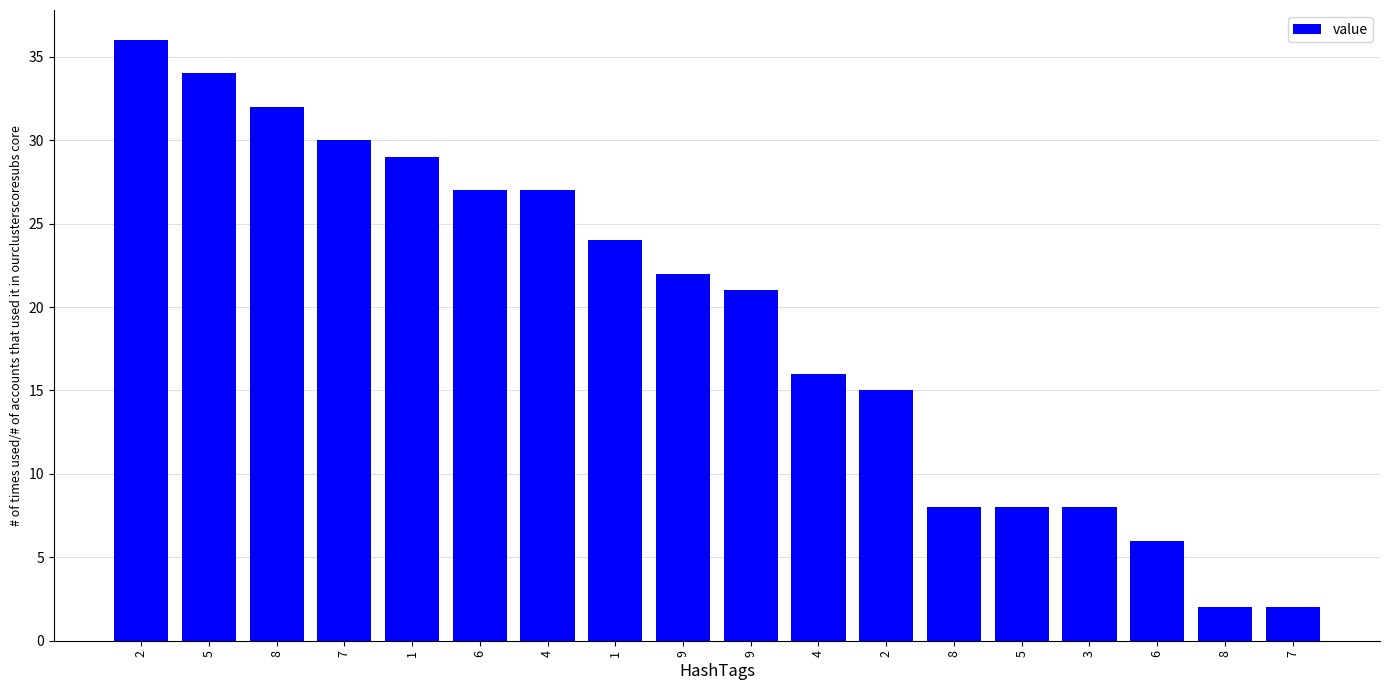

Reading left to right, transcribe all the data shown in this chart.

36	34	32	30	29	27	27	24	22	21	16	15	8	8	8	6	2	2